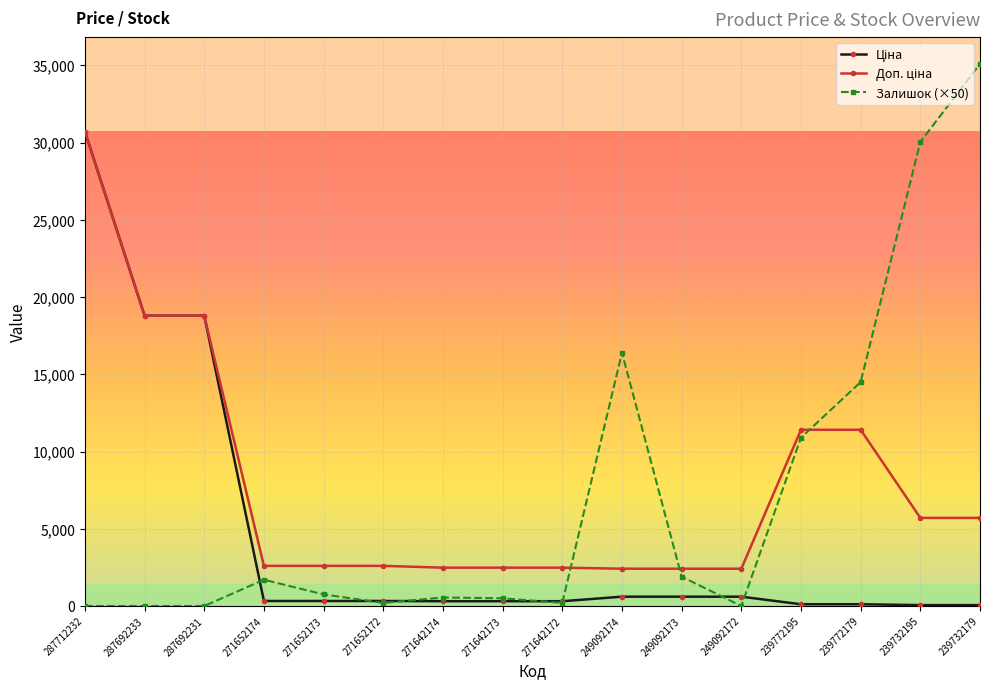

What is the difference between the highest and lowest values at 287692233?

18796.8